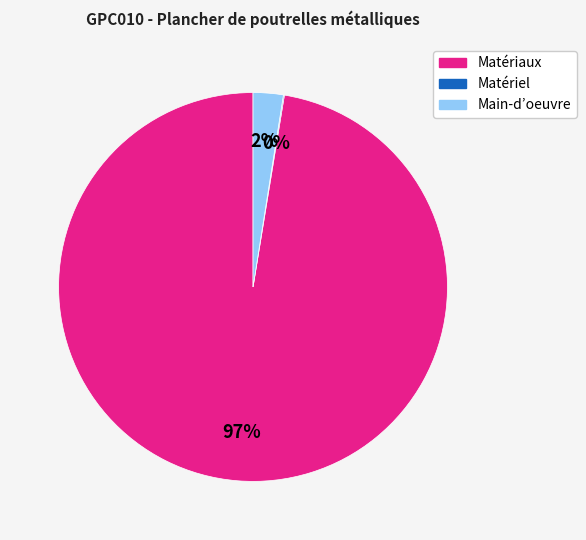

Does any single category account for the majority?

Yes